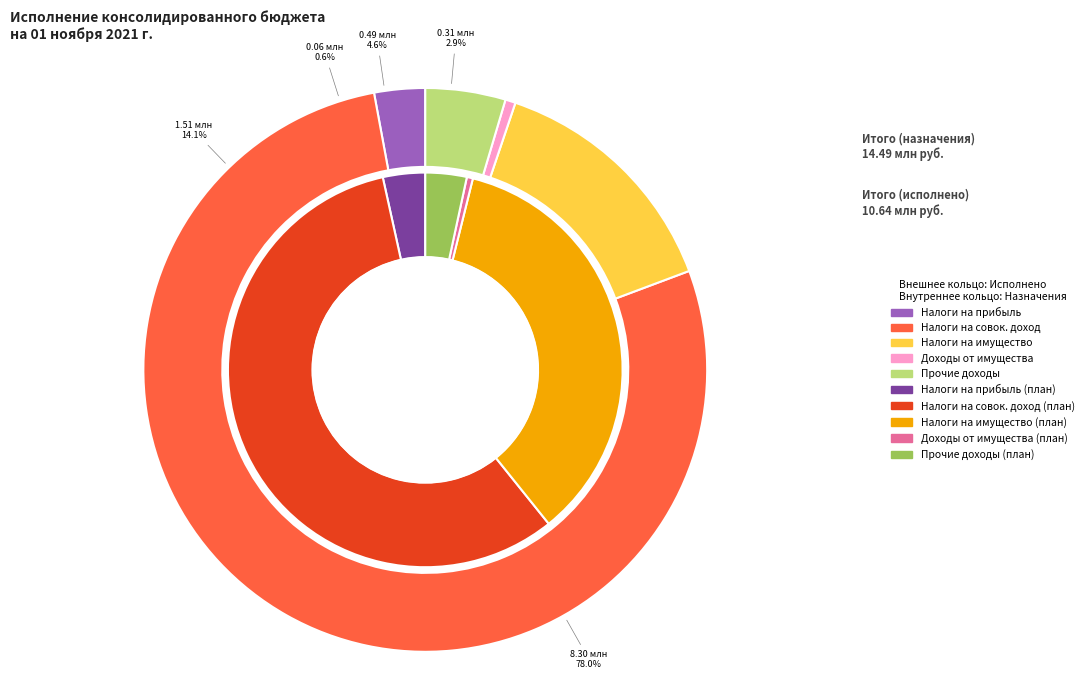

Which category has the smallest portion of the pie?

ДОХОДЫ ОТ ИСПОЛЬЗОВАНИЯ ИМУЩЕСТВА